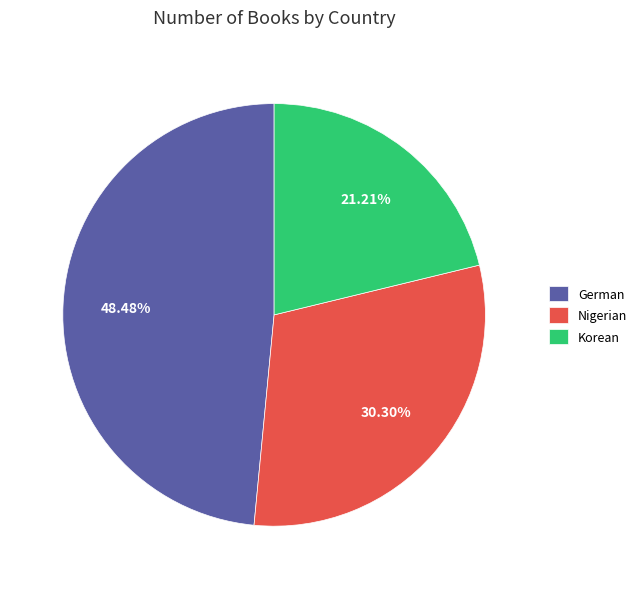

The Korean slice represents 8% of the pie. True or false?

False